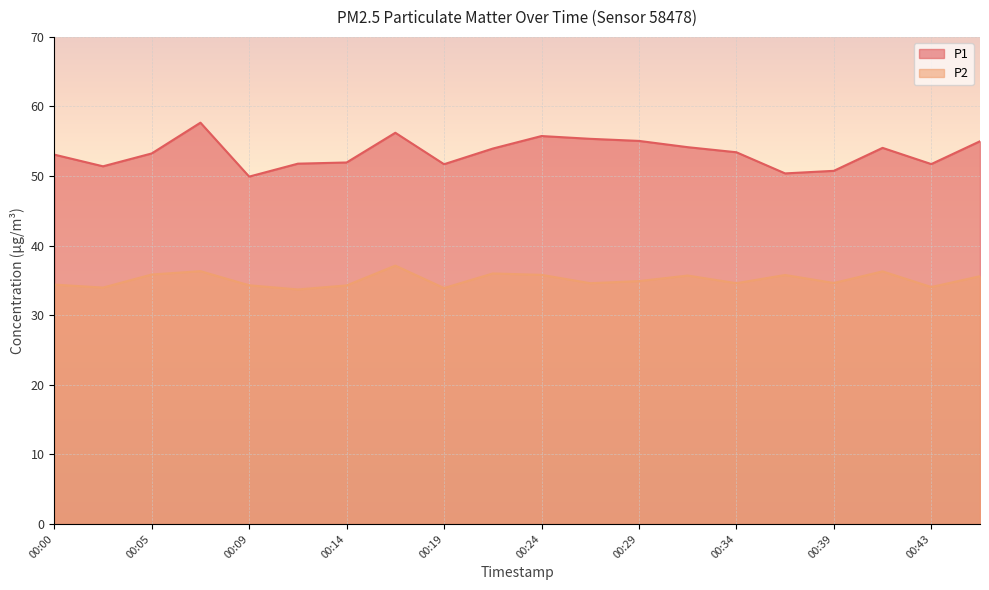

True or false: P1 has more than 1 points higher than both neighbors.

True